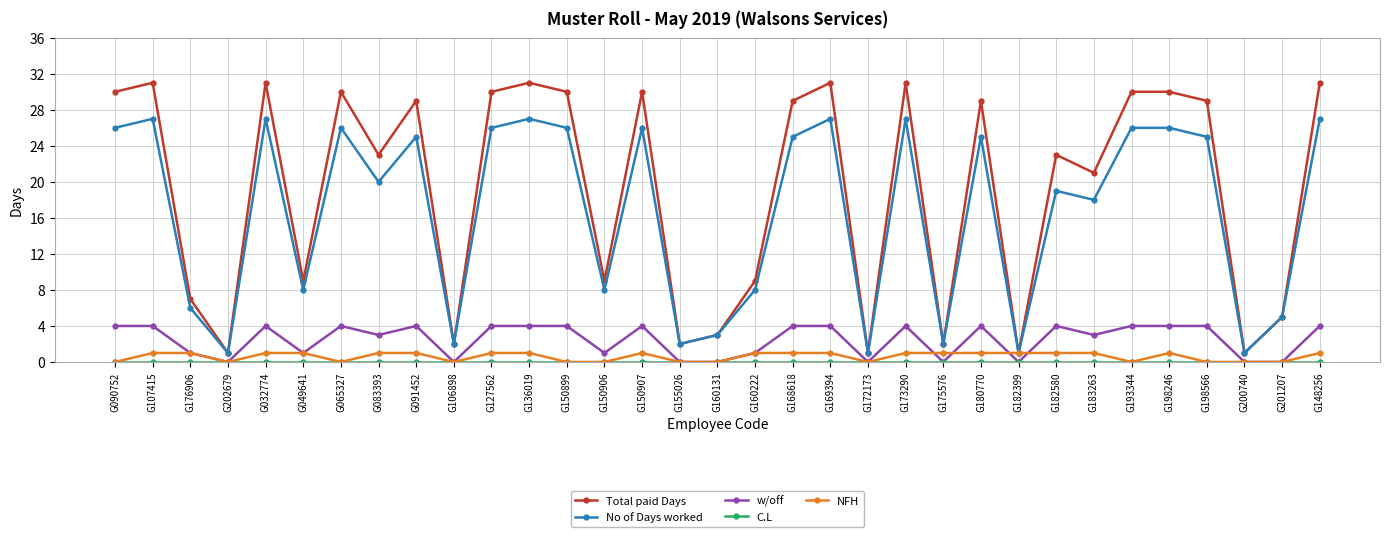

Is the value of Total paid Days at G107415 greater than the value of w/off at G200740?

Yes